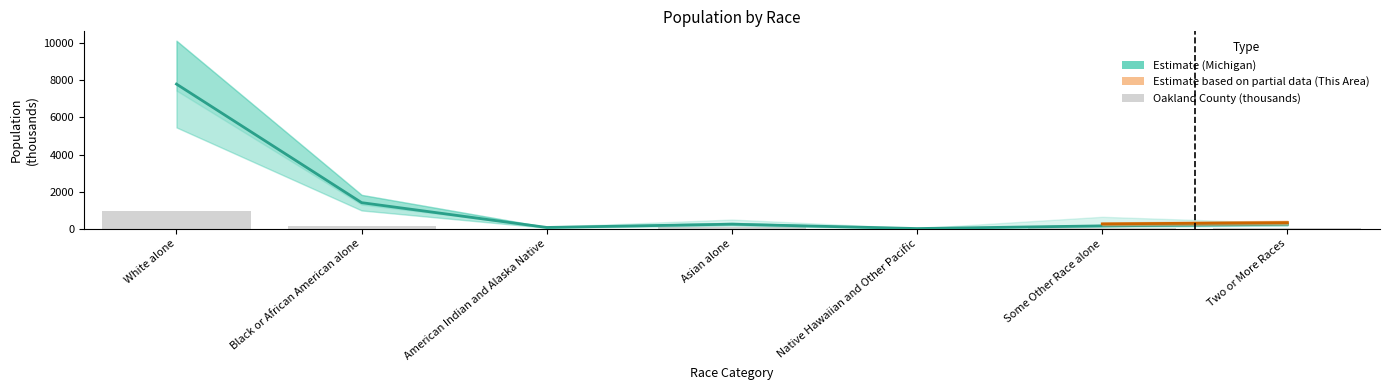

Is it true that Oakland County equals 0.3 at Native Hawaiian and Other Pacific?

True